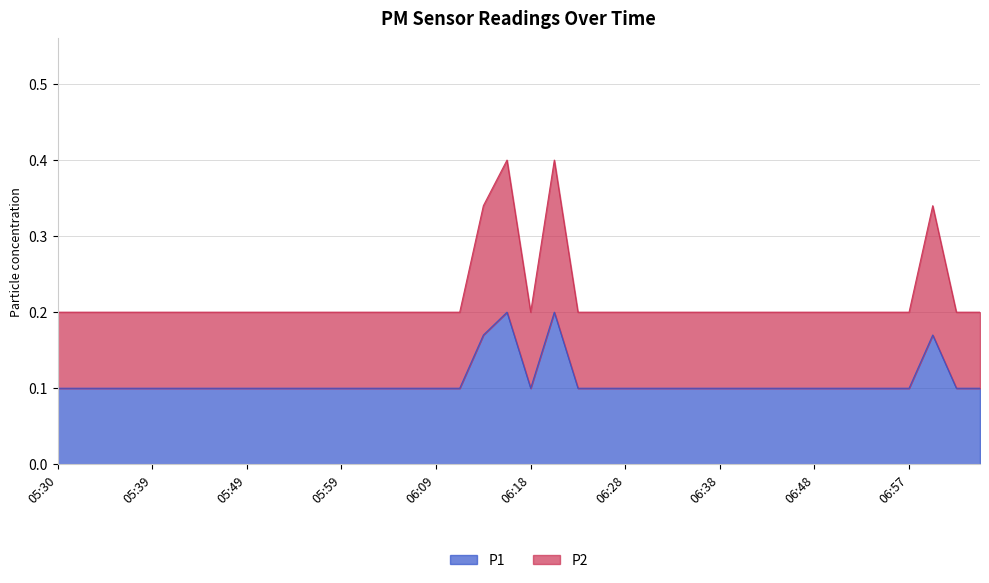

What is the sum of all P2 values?

8.7